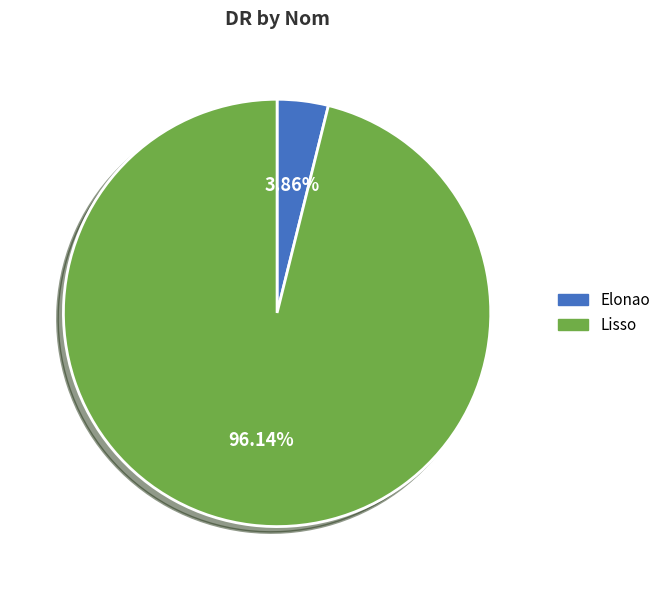

Which category accounts for the majority?

Lisso